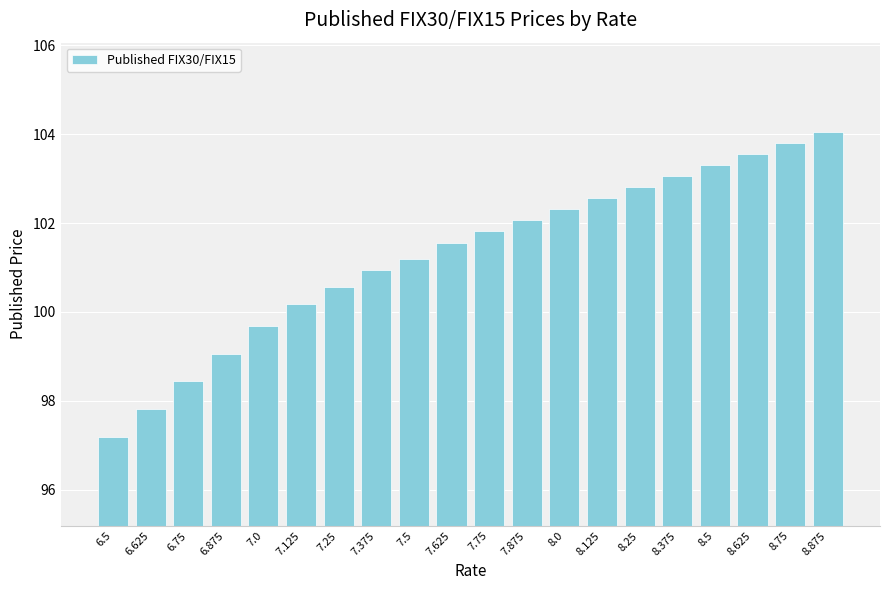

Reading left to right, transcribe all the data shown in this chart.

6.5=97.2	6.625=97.8	6.75=98.4	6.875=99.1	7.0=99.7	7.125=100.2	7.25=100.6	7.375=100.9	7.5=101.2	7.625=101.6	7.75=101.8	7.875=102.1	8.0=102.3	8.125=102.6	8.25=102.8	8.375=103.1	8.5=103.3	8.625=103.6	8.75=103.8	8.875=104.1